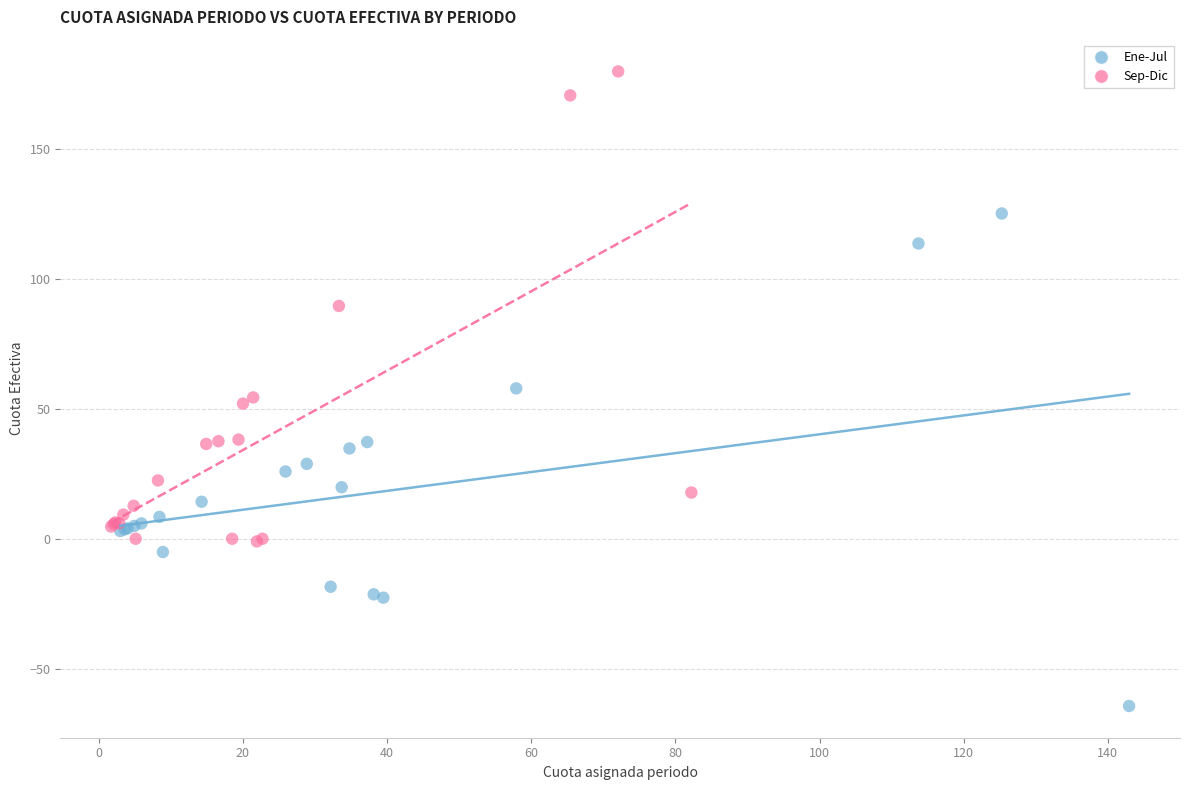

Which series has the largest Y range (max minus min)?

Ene-Jul